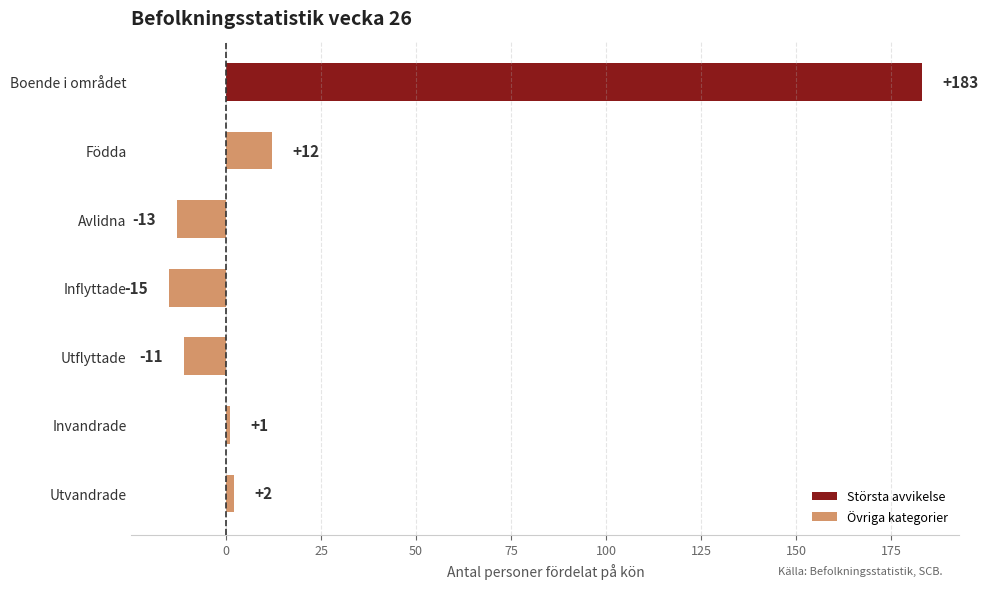

What is the difference between the second highest and second lowest values?

25